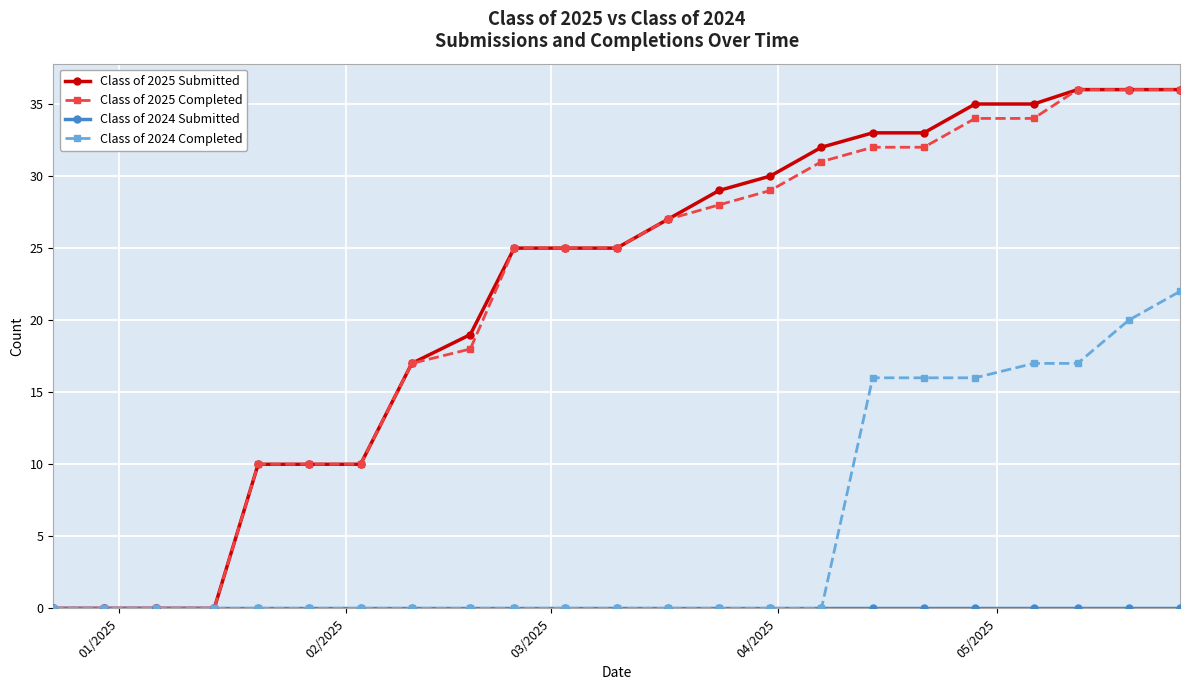

What is the greatest value displayed?

36